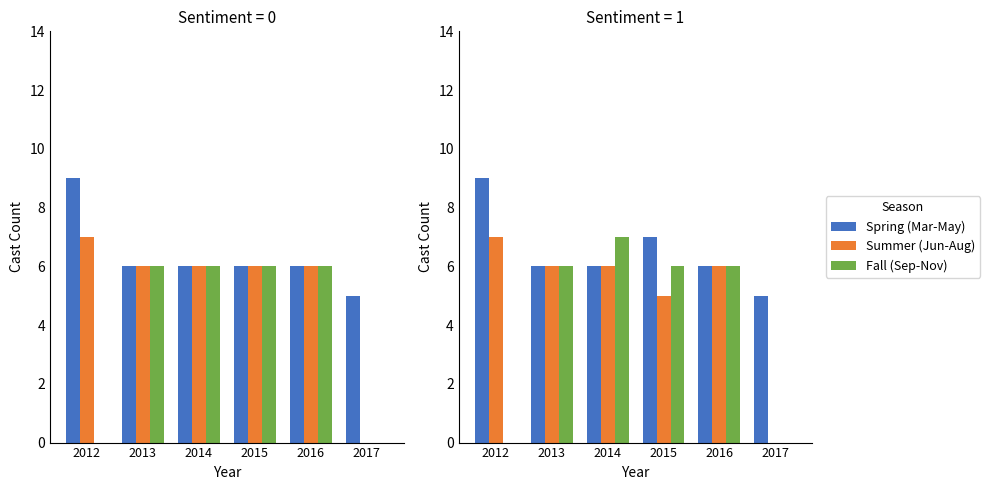

What is the difference between the maximum and minimum values in the Fall (Sep-Nov) series?

7